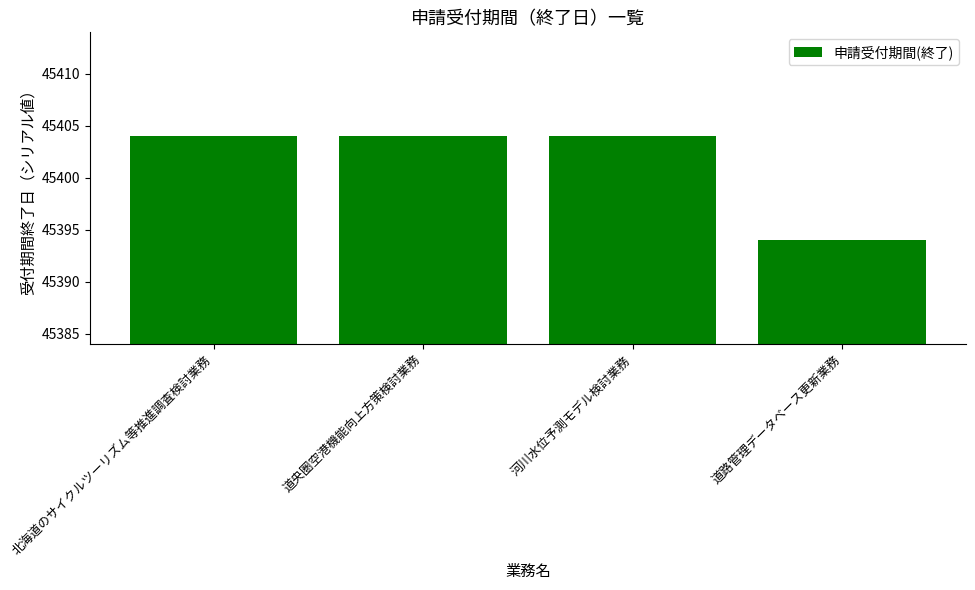

How many series are shown in this chart?

1